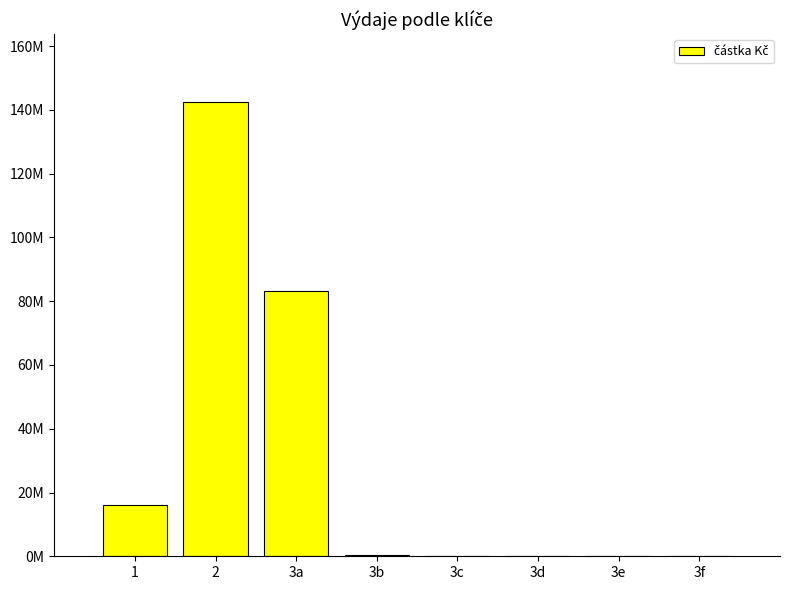

Reading right to left, list all the values displayed in this chart.

0.0	0.0	0.0	0.0	439595.8	83275772.8	142354120.7	16100828.4